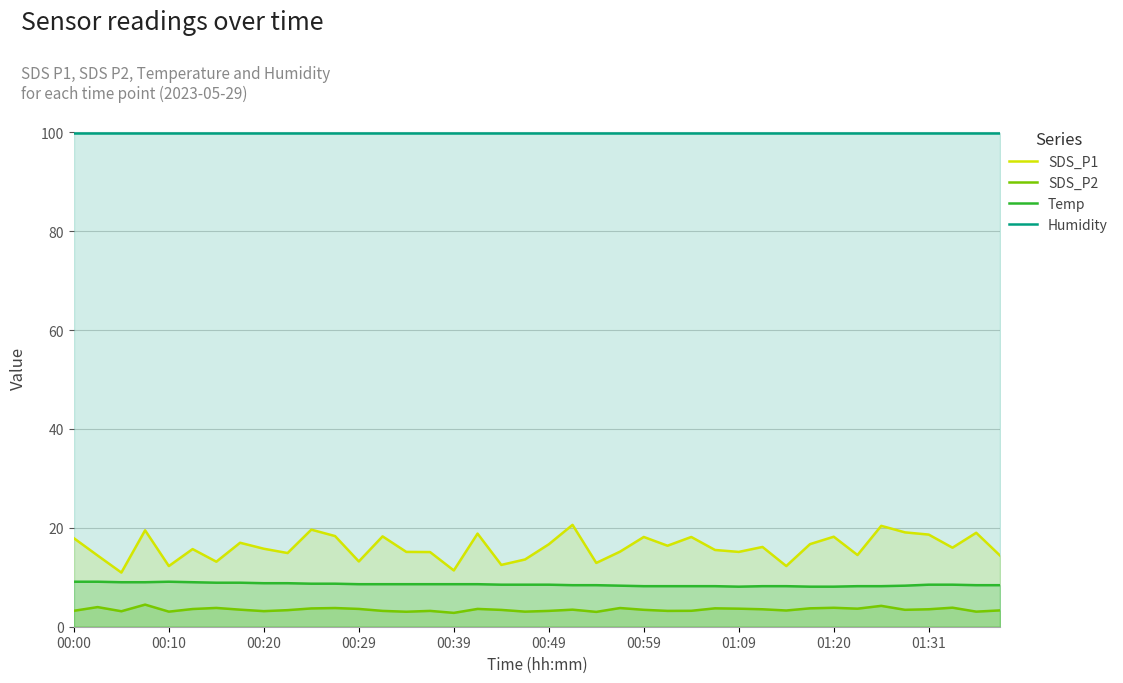

Rank the series by their maximum value, from lowest to highest.

SDS_P2, Temp, SDS_P1, Humidity